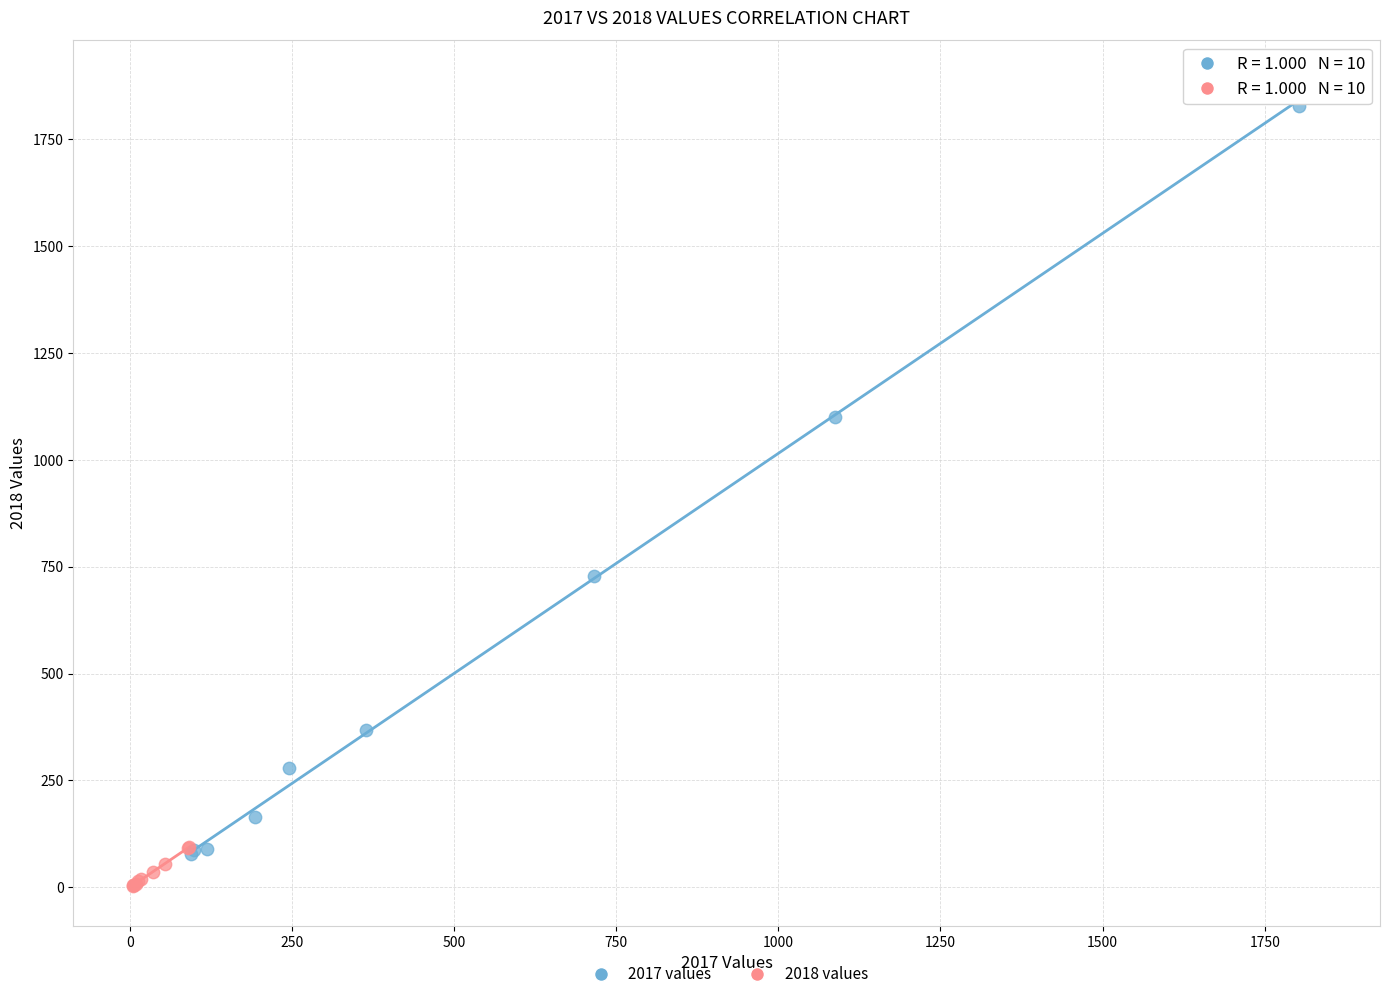

What are all the series names shown in the legend?

2017 values, 2018 values